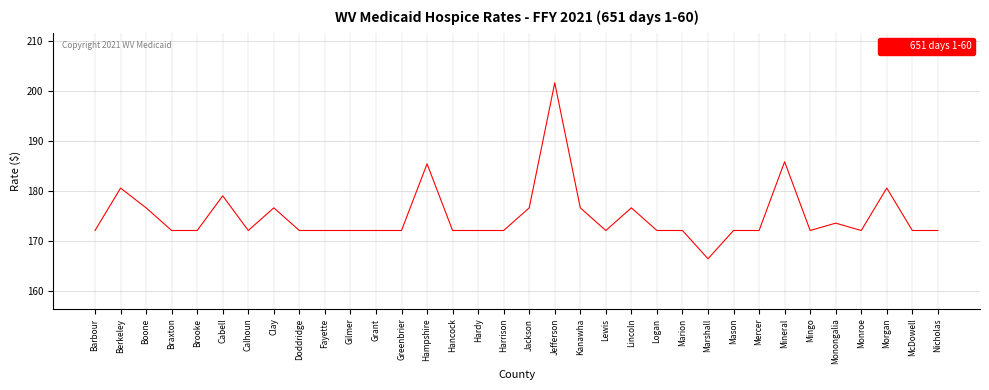

At which category does the chart reach its peak across all series?

Jefferson